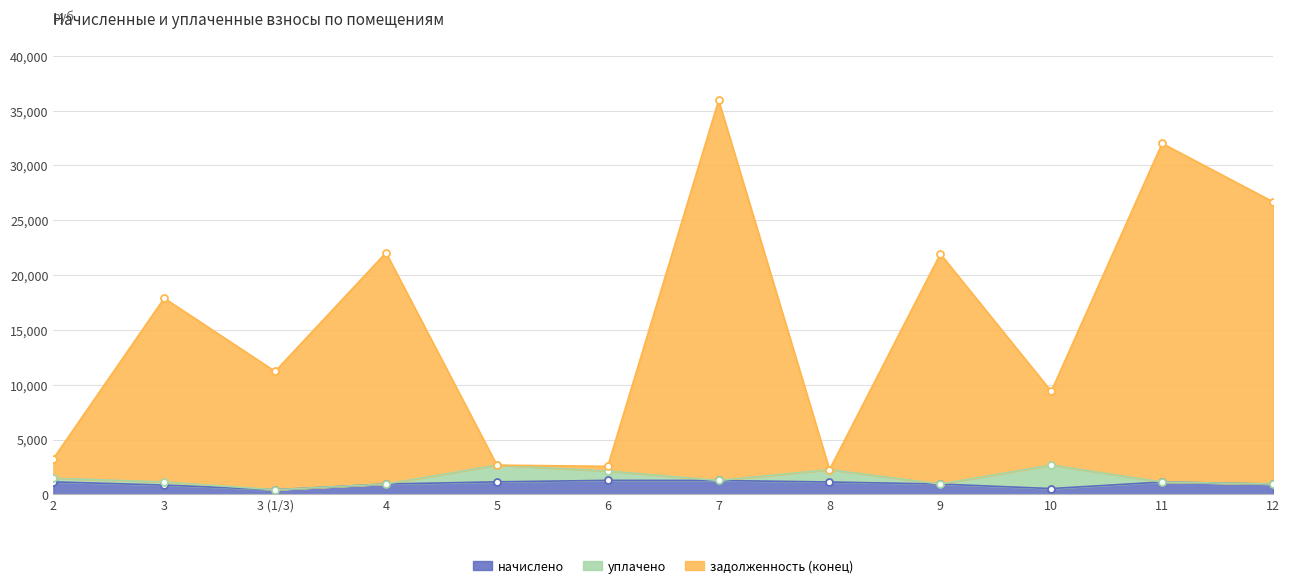

At which category does the chart reach its minimum across all series?

3 (1/3)